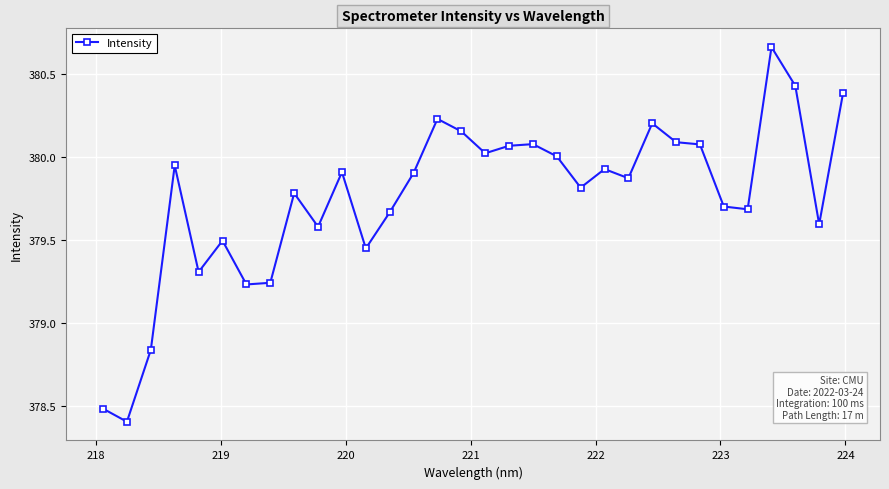

What is the value of the 5th point from the left?

379.3